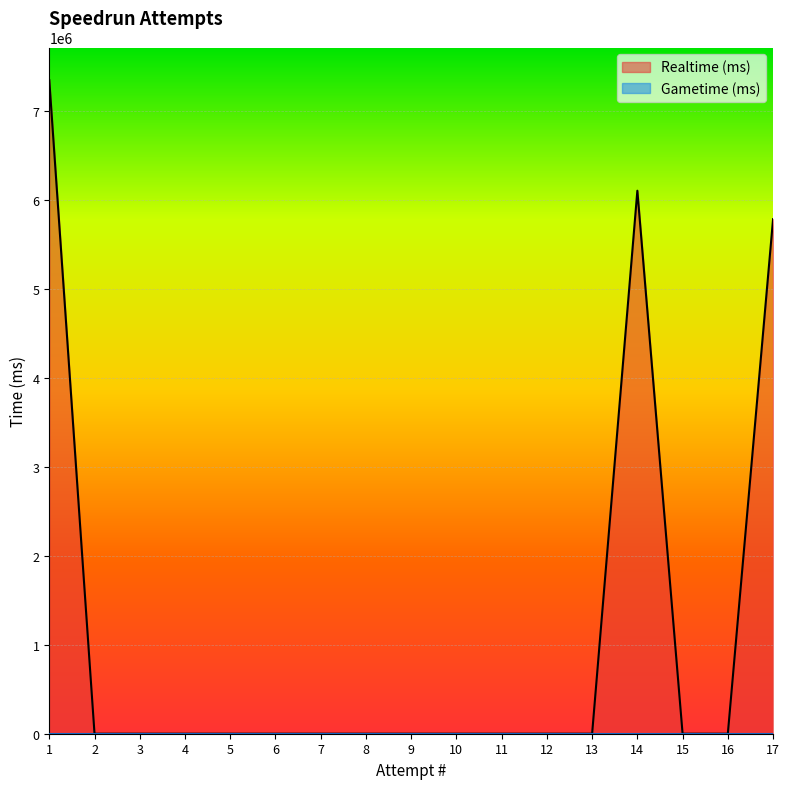

The chart shows a value of 0 at 6. True or false?

True